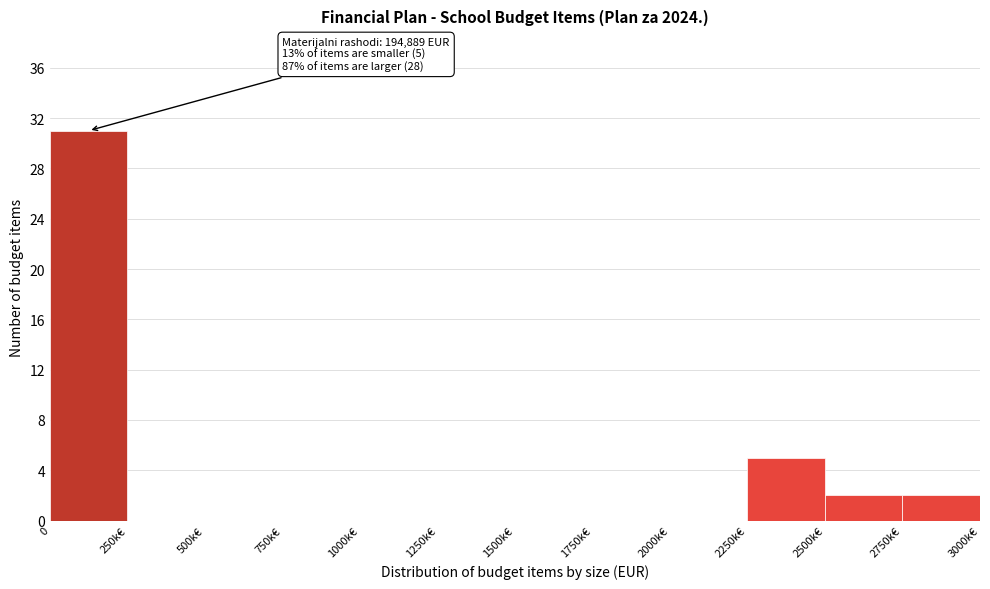

Reading left to right, transcribe all the data shown in this chart.

0=31	250k€=0	500k€=0	750k€=0	1000k€=0	1250k€=0	1500k€=0	1750k€=0	2000k€=0	2250k€=5	2500k€=2	2750k€=2